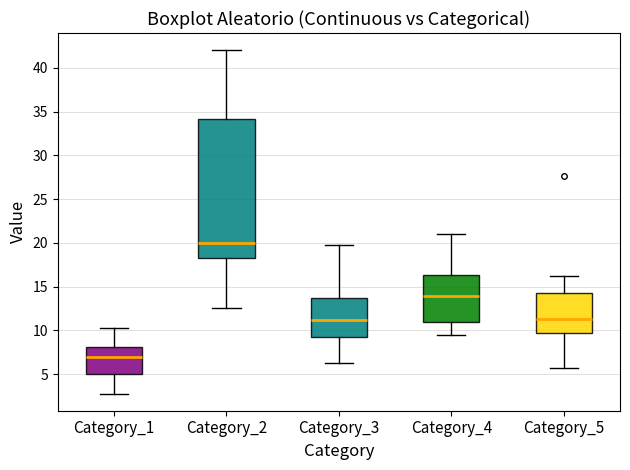

Comparing the boxes themselves (not the whiskers), which one is the tallest?

Category_2